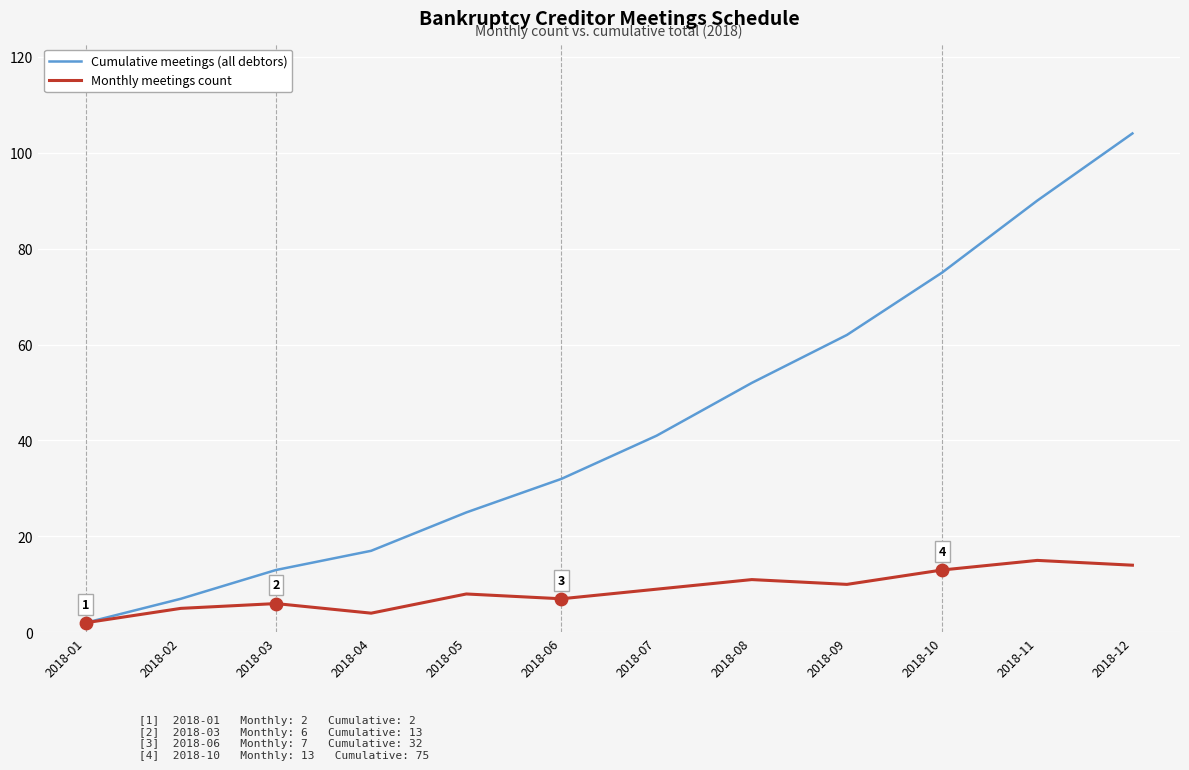

At how many categories does at least one series exceed 27?

7